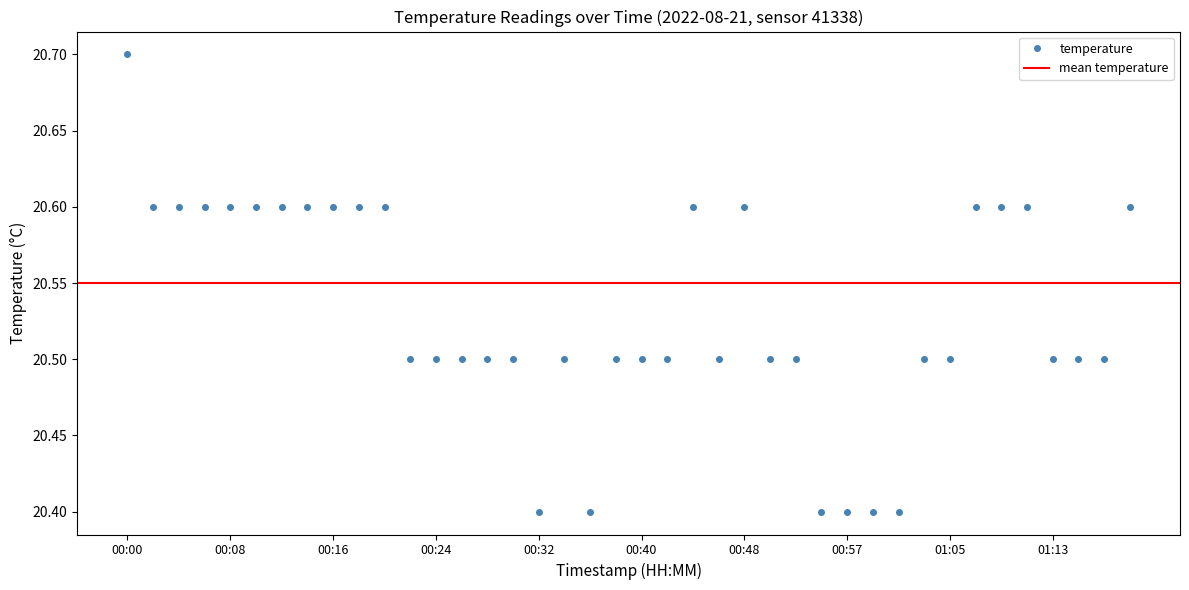

The value at 00:57 is 34.3. True or false?

False